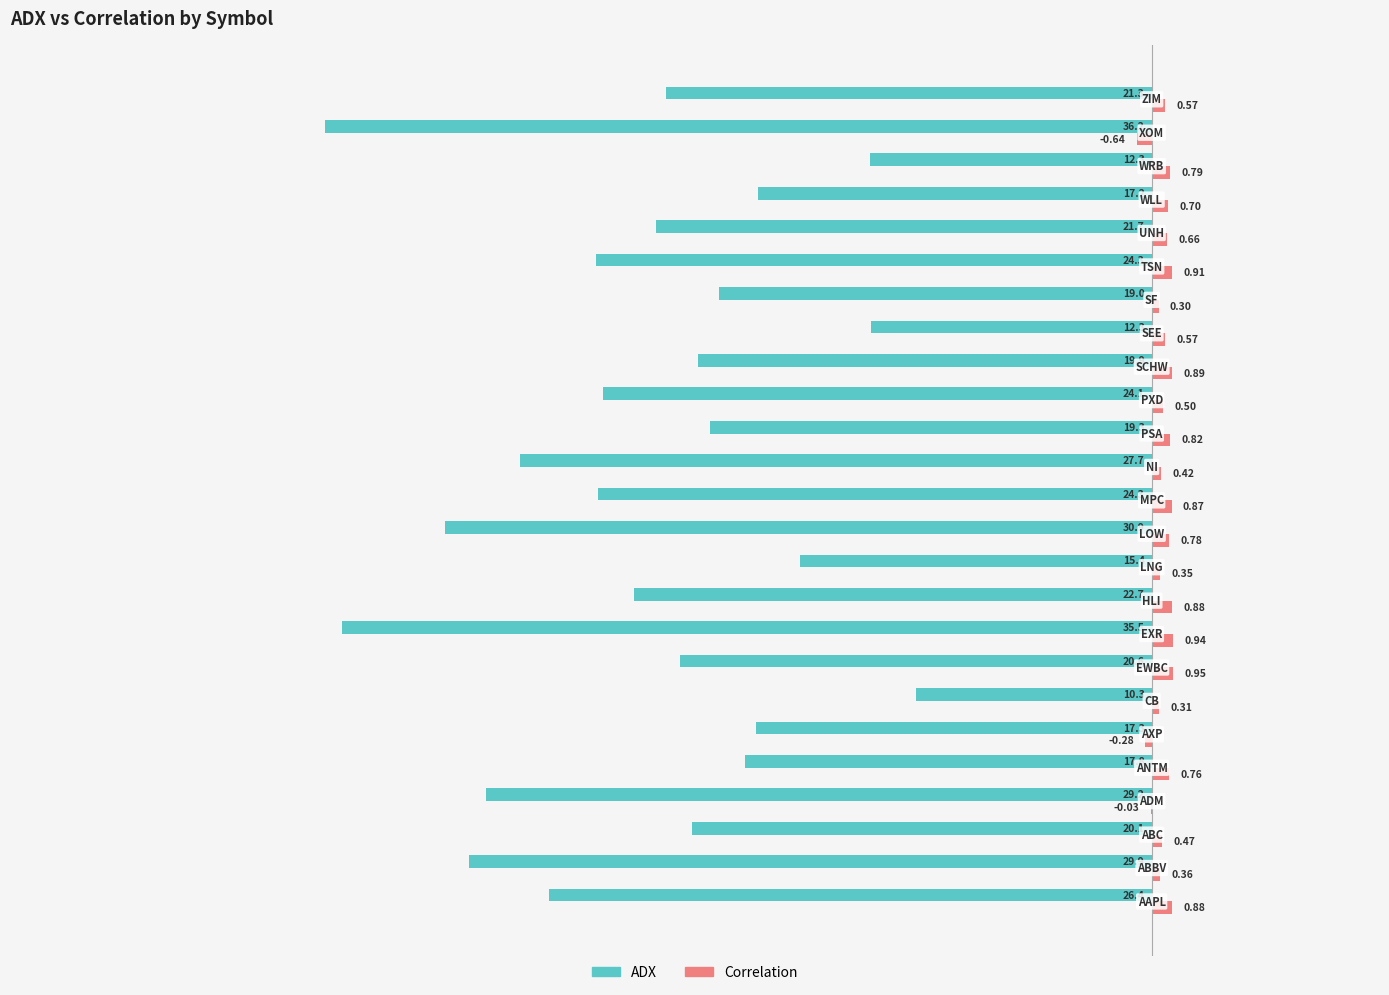

What is the sum of all ADX values?

-555.7